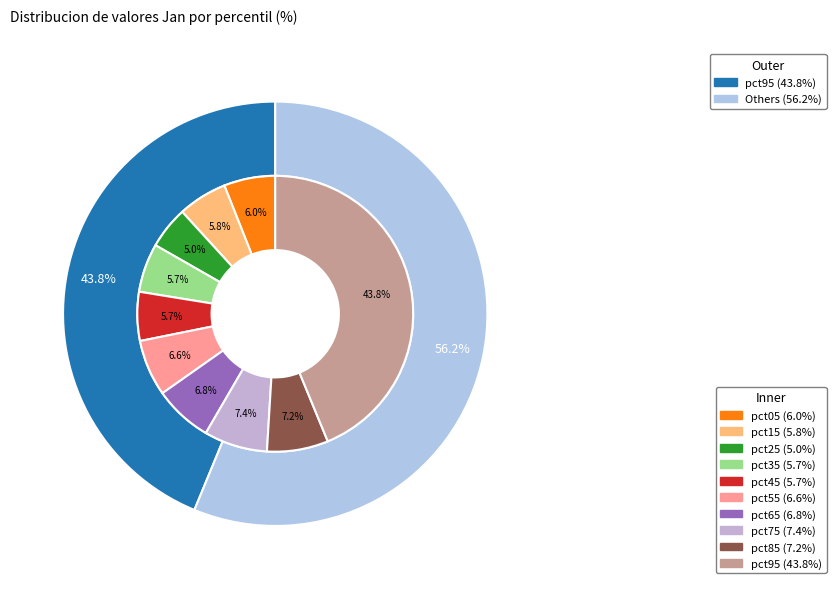

To the nearest percent, what portion does pct45 represent?

6%